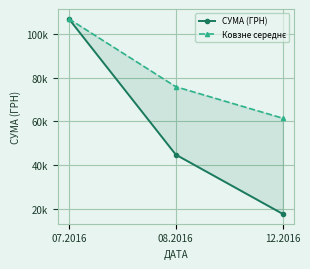

Where does the СУМА (ГРН) series first go above 44730?

07.2016